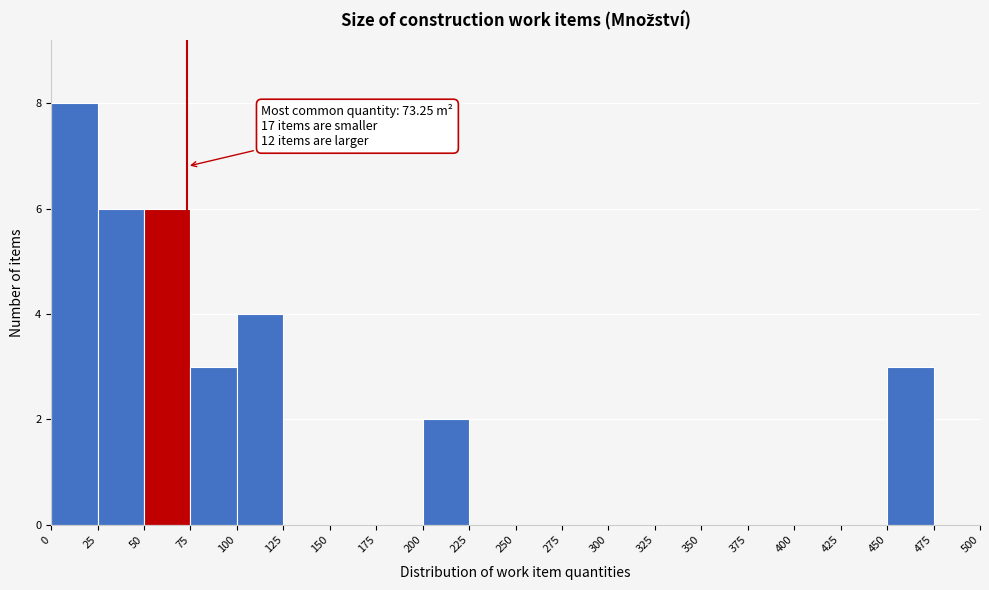

Which range on the x-axis has the tallest bar?

0 to 25